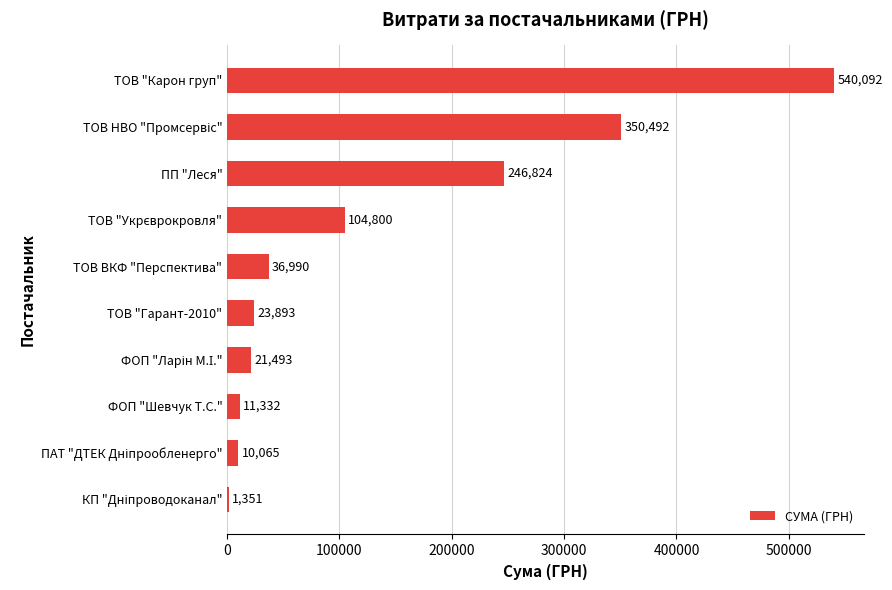

Is it true that the value at ТОВ "Карон груп" is 540091.5?

True